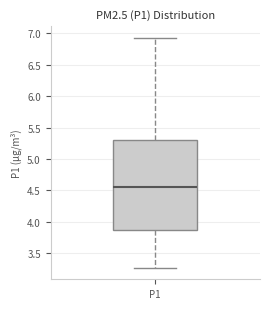

Where does the lower whisker of the box for P1 end on the y-axis? The values are not printed on the chart, so give them approximately, as read against the axis.

3.25